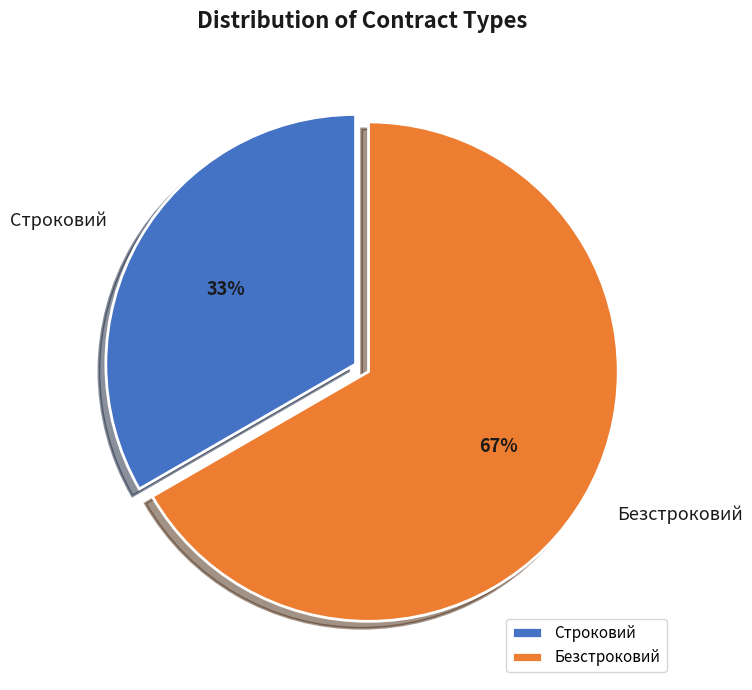

What percentage is the Безстроковий slice, to the nearest percent?

67%